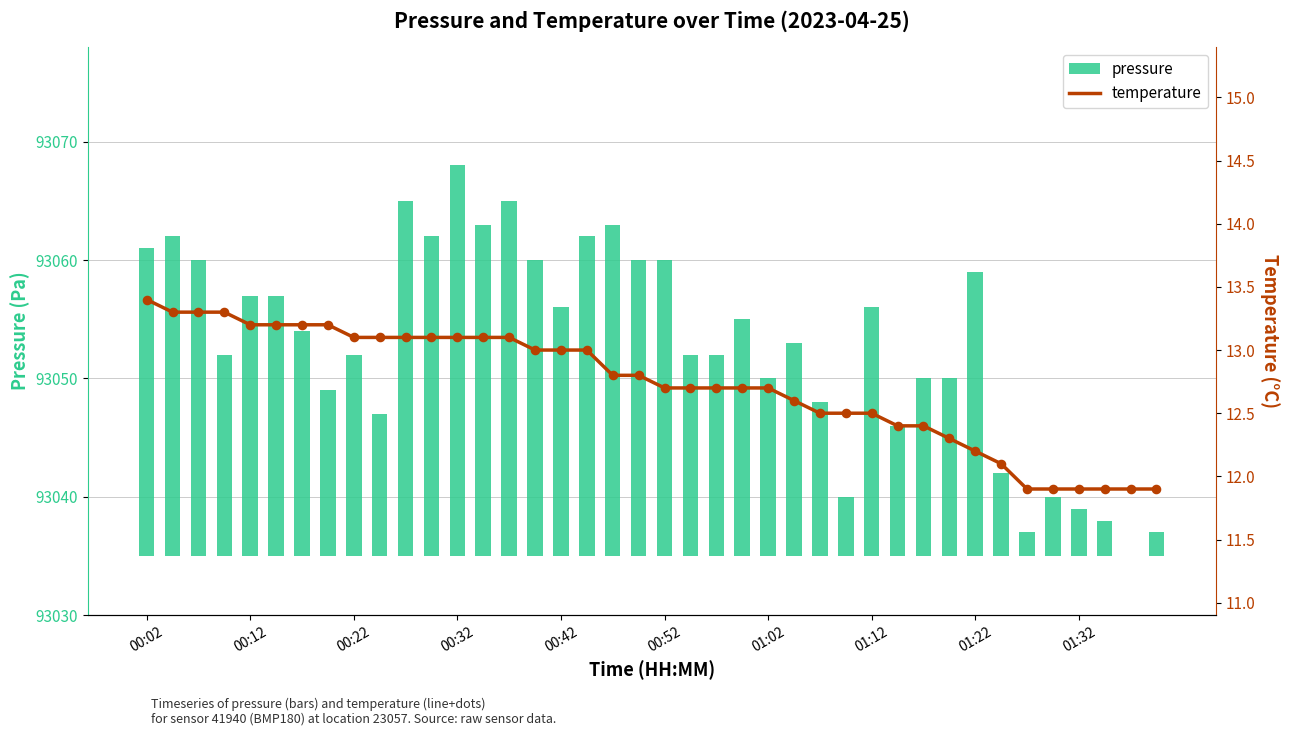

Is the value of pressure at 37 greater than the value of temperature at 25?

No